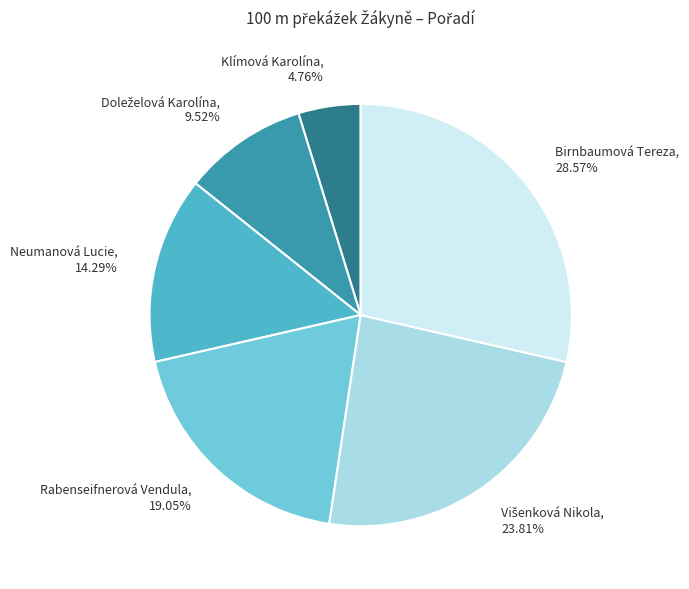

Is it true that Klímová Karolína is 5% of the pie?

True